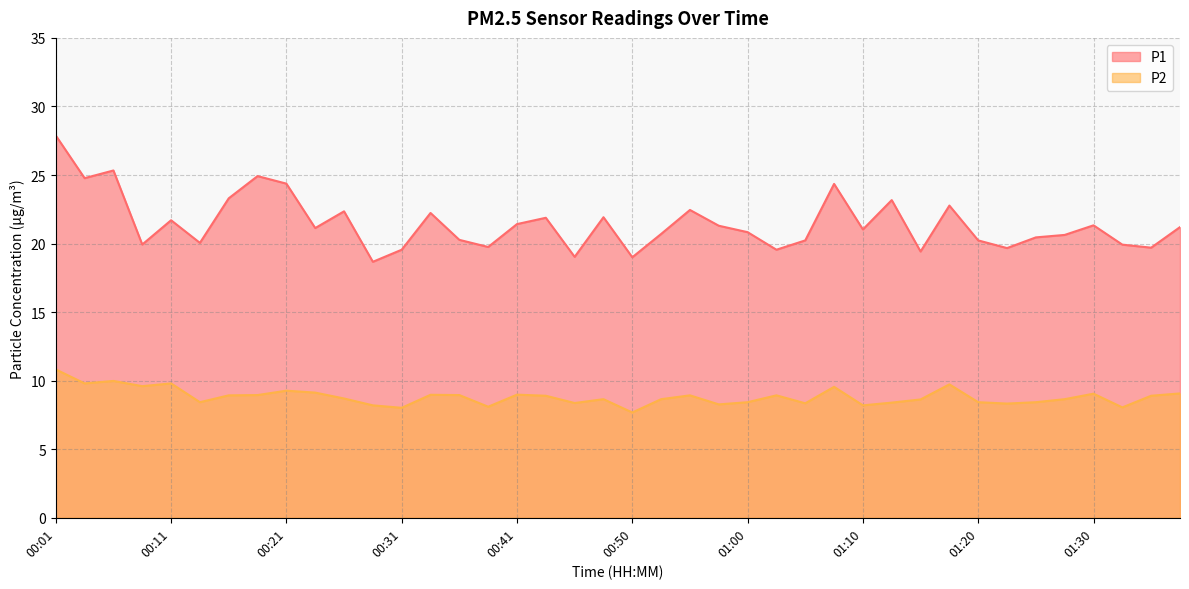

What is the average value of the P2 series?

8.8